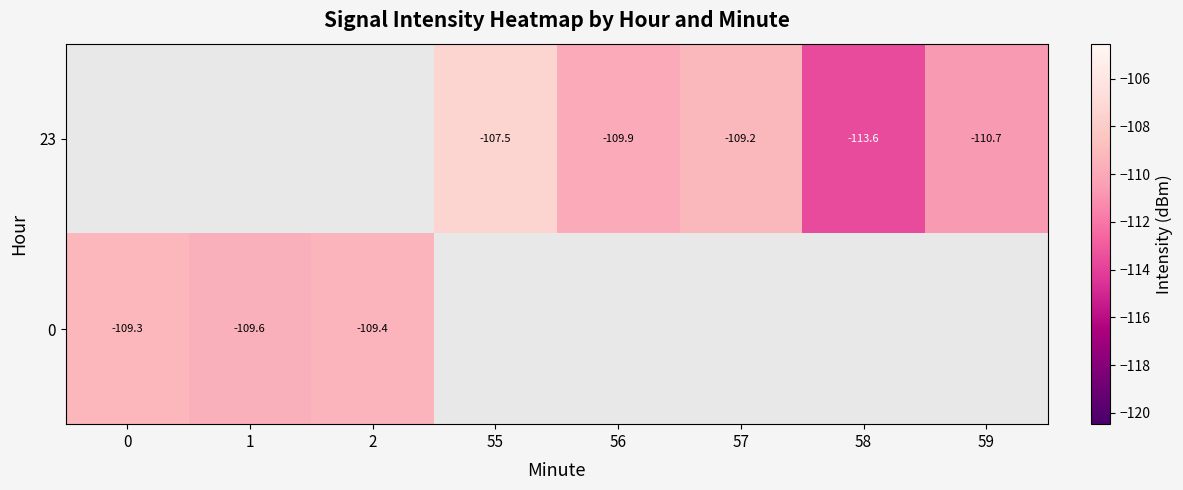

Is the value of 23 at 0 greater than the value of 0 at 2?

No